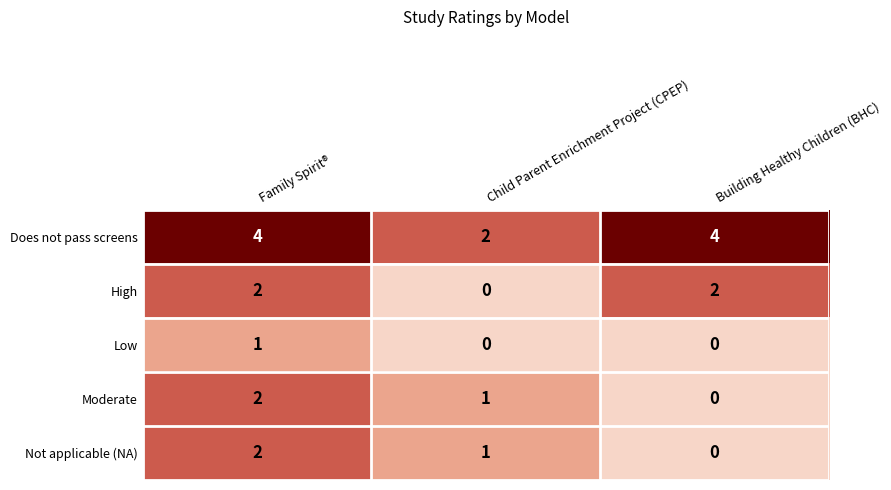

What is the difference between the highest and lowest values at Child Parent Enrichment Project (CPEP)?

2